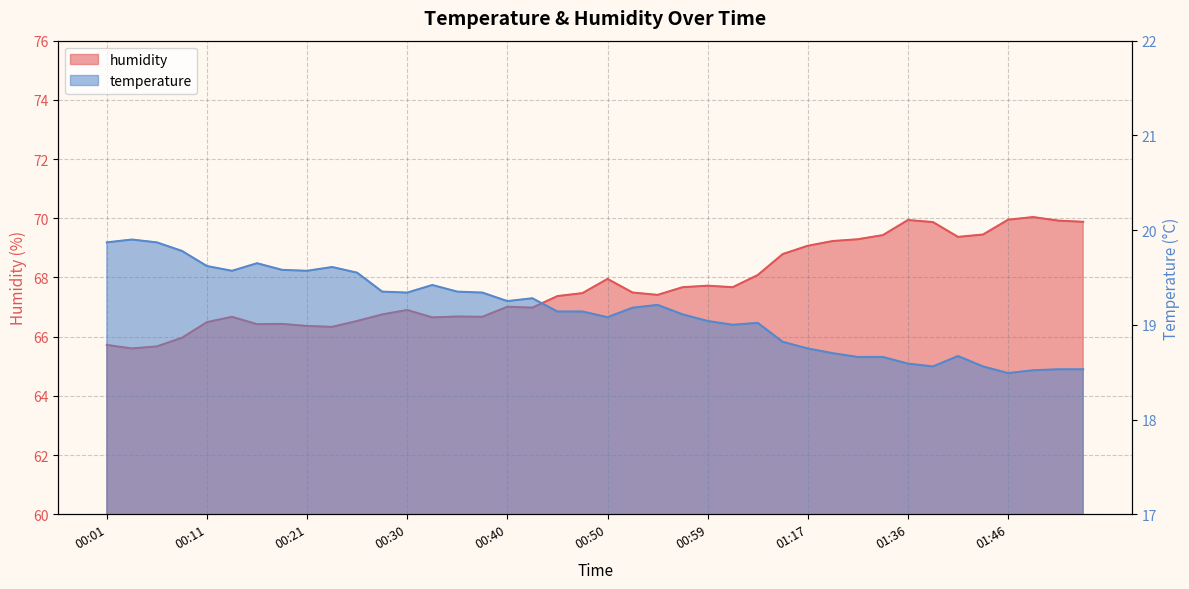

How many values in the humidity series exceed 67?

23